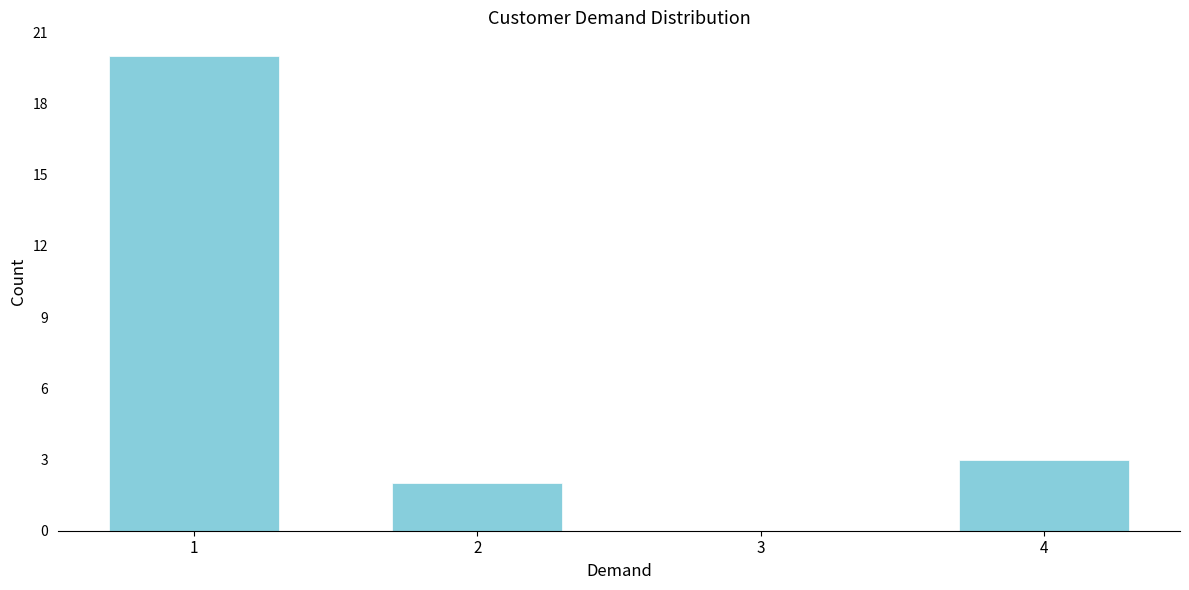

Reading right to left, extract all data points from this chart.

4=3	3=0	2=2	1=20